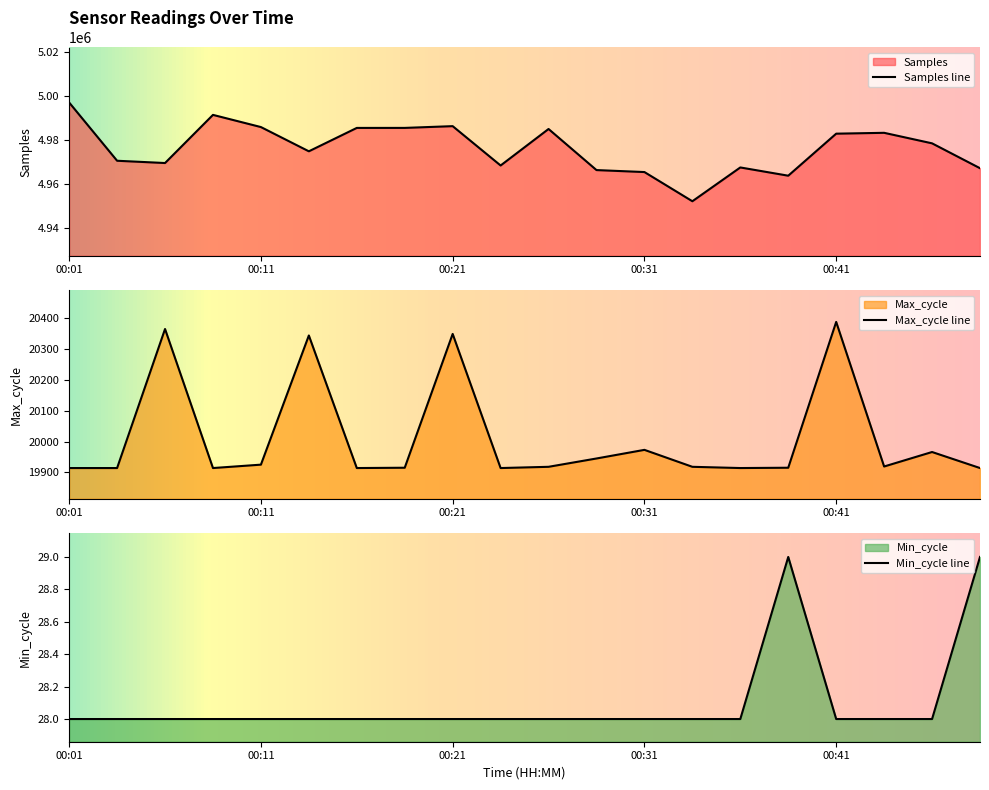

Which series has the widest spread of values?

Samples